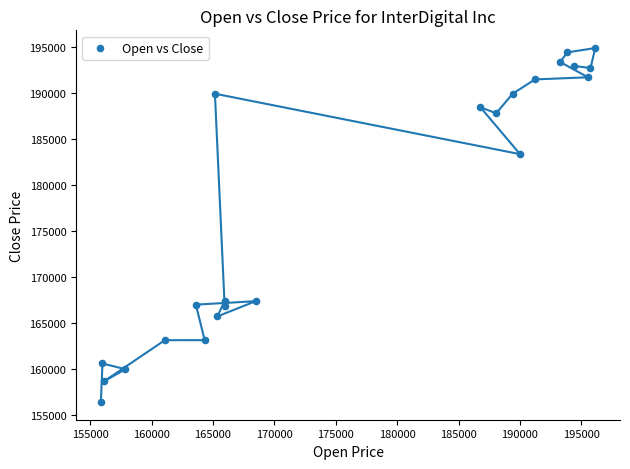

What is the range of Y values (max minus min)?

38483